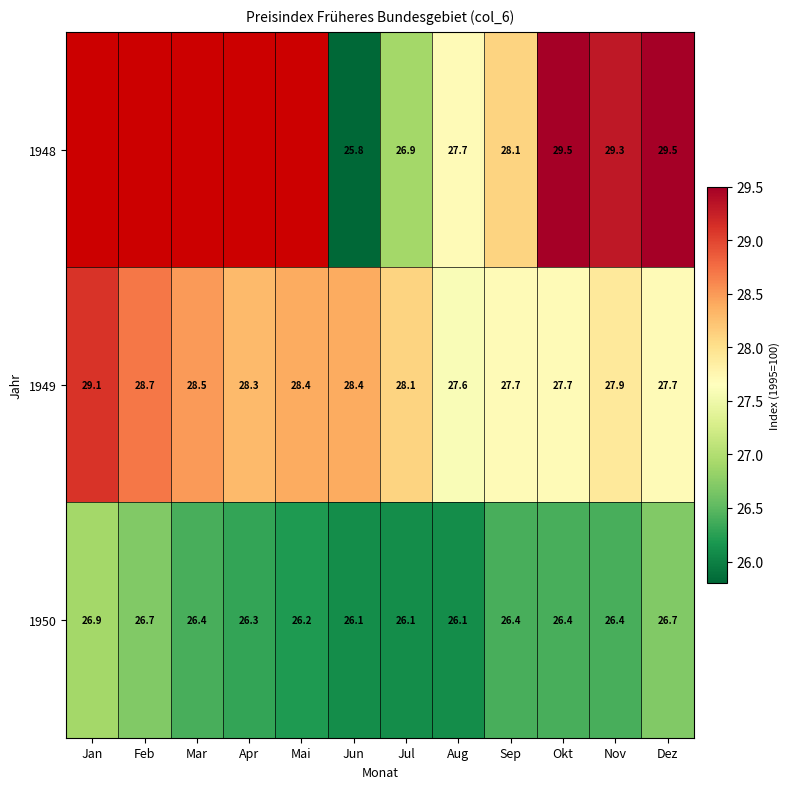

What is the sum of the 1949 values at Nov and Okt?

55.6